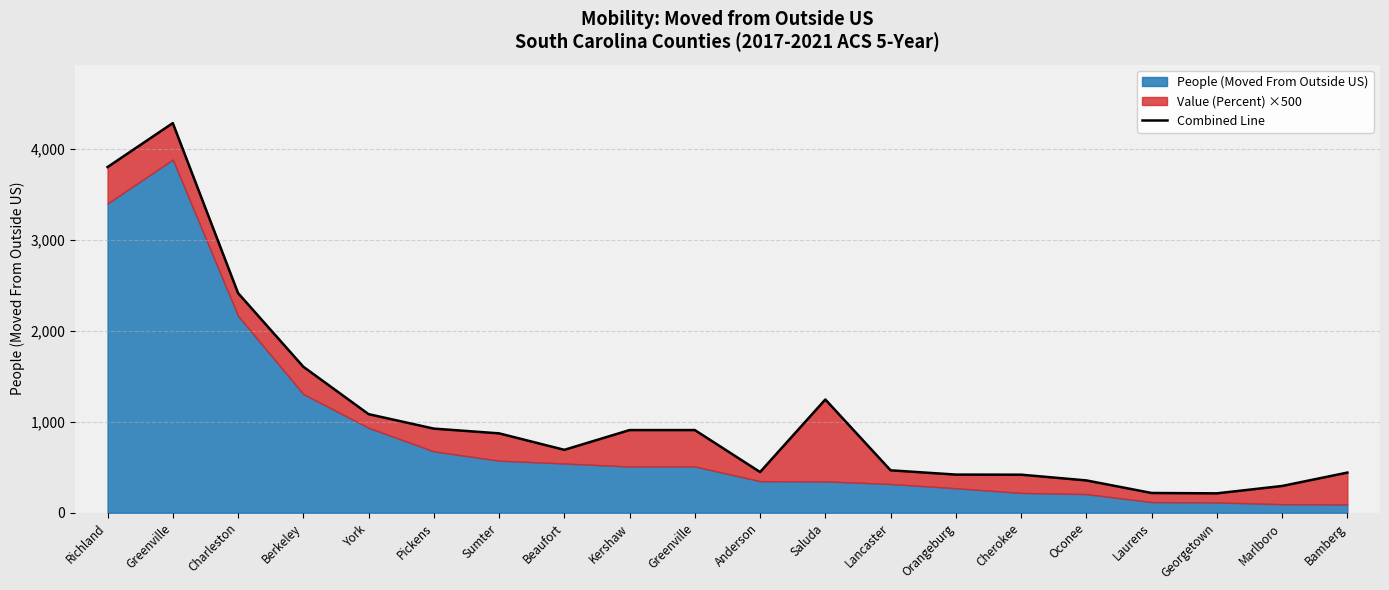

What is the change in value from Pickens to Saluda?

+320